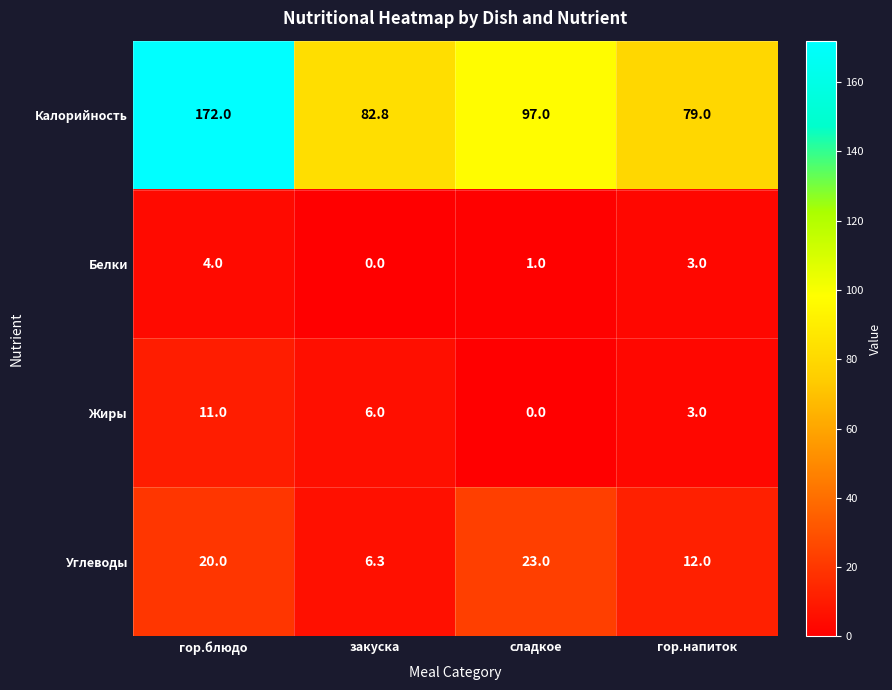

What value does the Белки series have at гор.напиток?

3.0